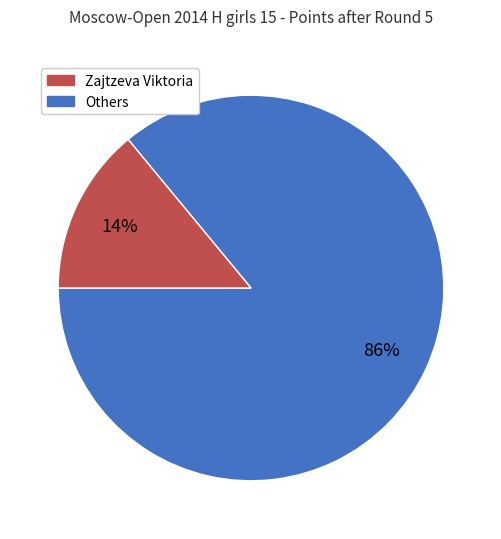

Count the number of slices in the pie.

2